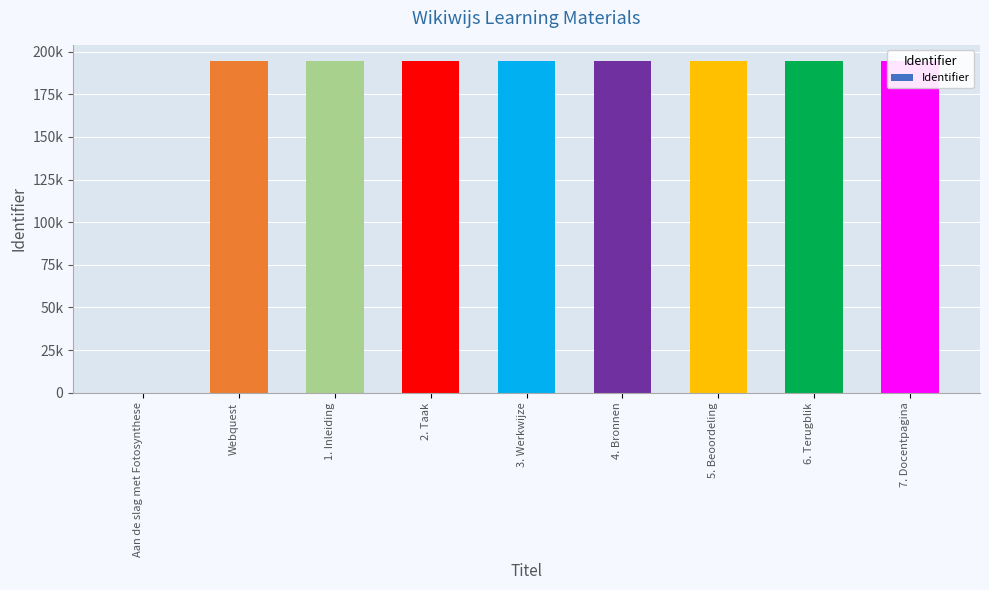

How many series are shown in this chart?

1